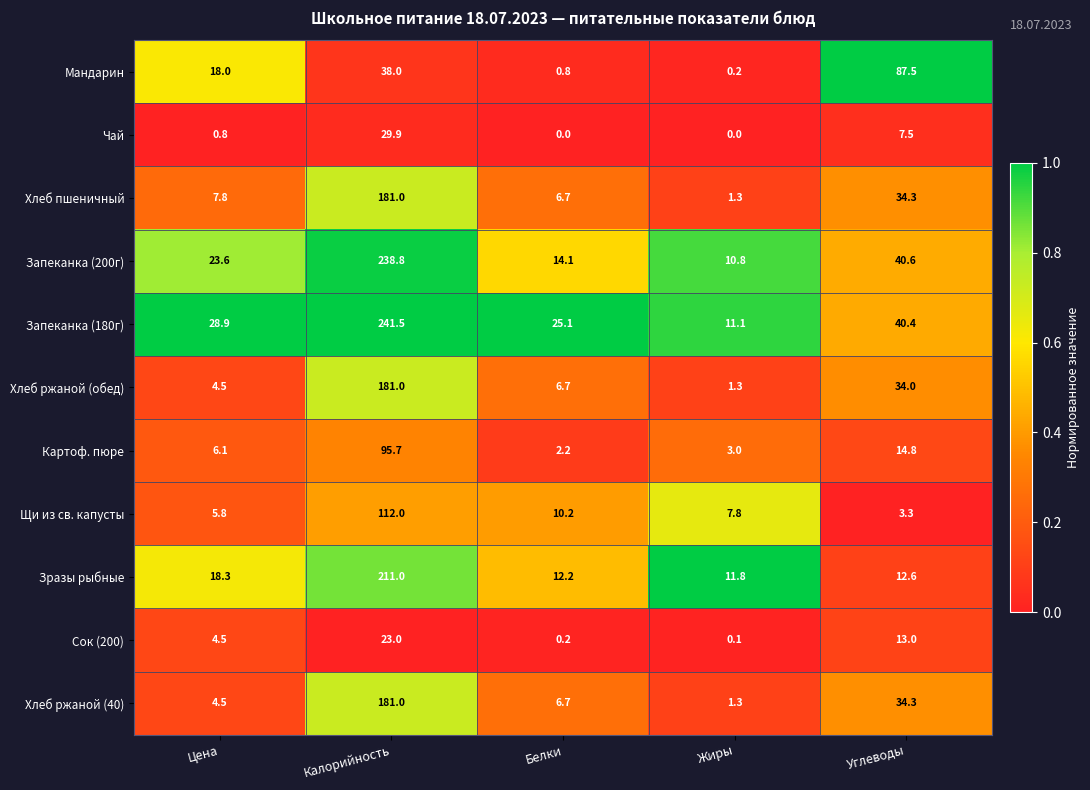

What is the difference between the maximum and second lowest values in the Мандарин series?

86.7